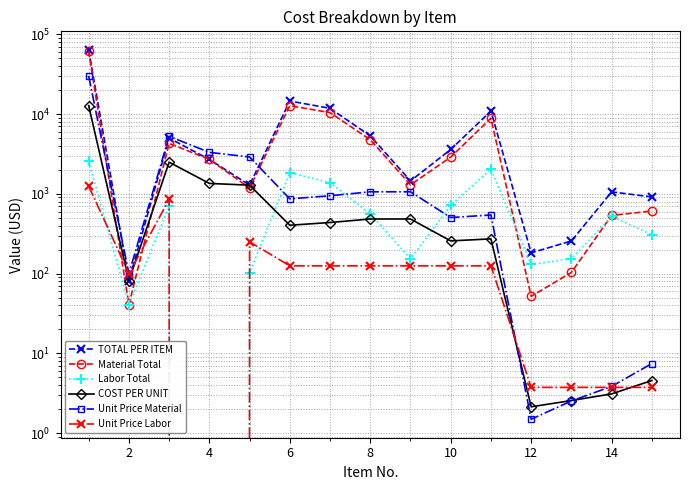

True or false: Unit Price Material and TOTAL PER ITEM cross at least once.

True